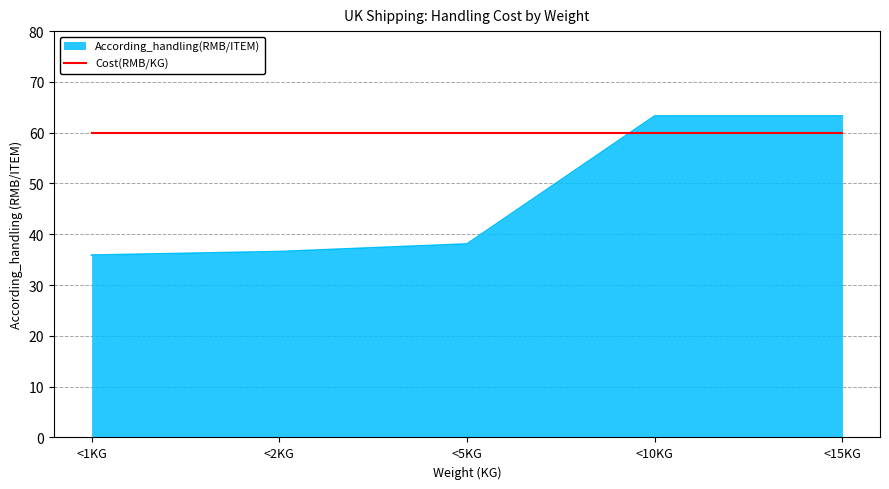

Is it true that Cost(RMB/KG) equals 60.0 at <10KG?

True